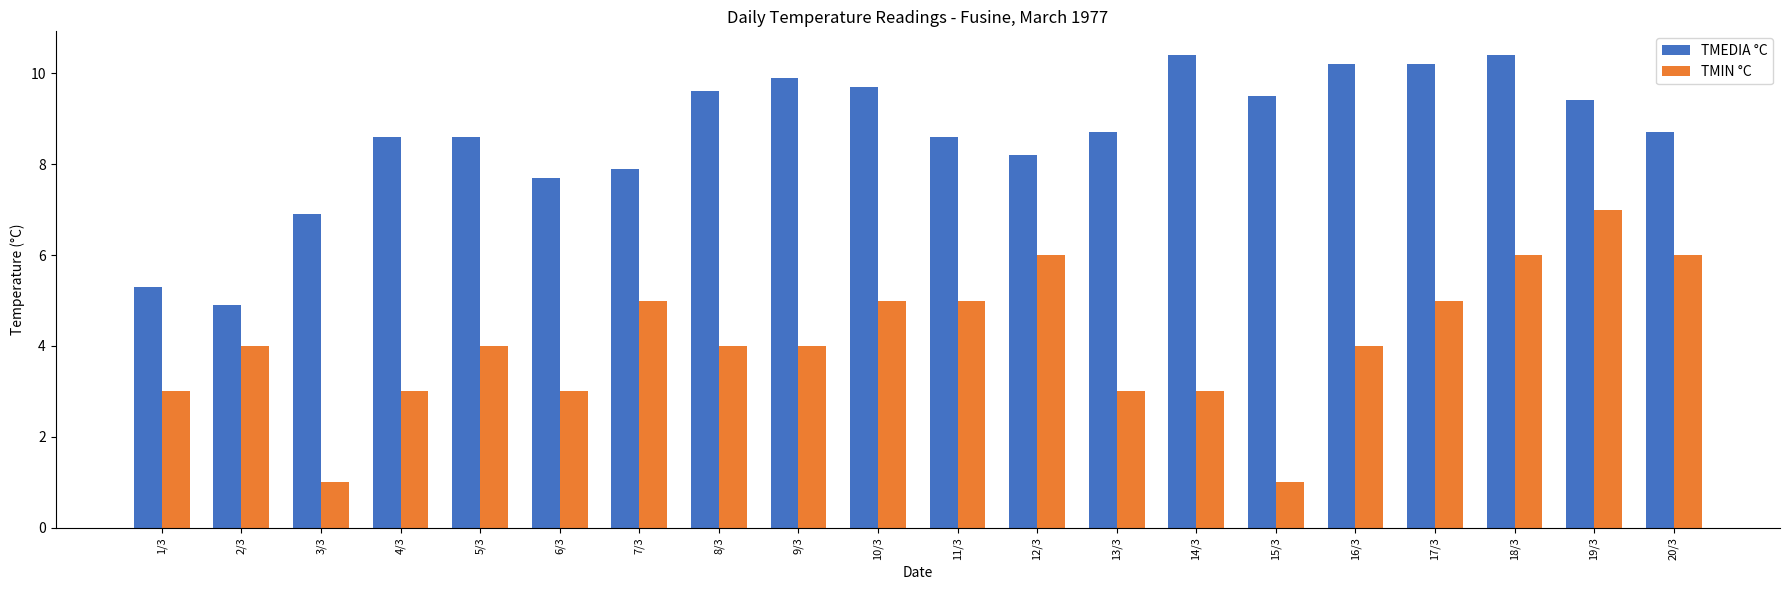

What is the greatest value displayed?

10.4